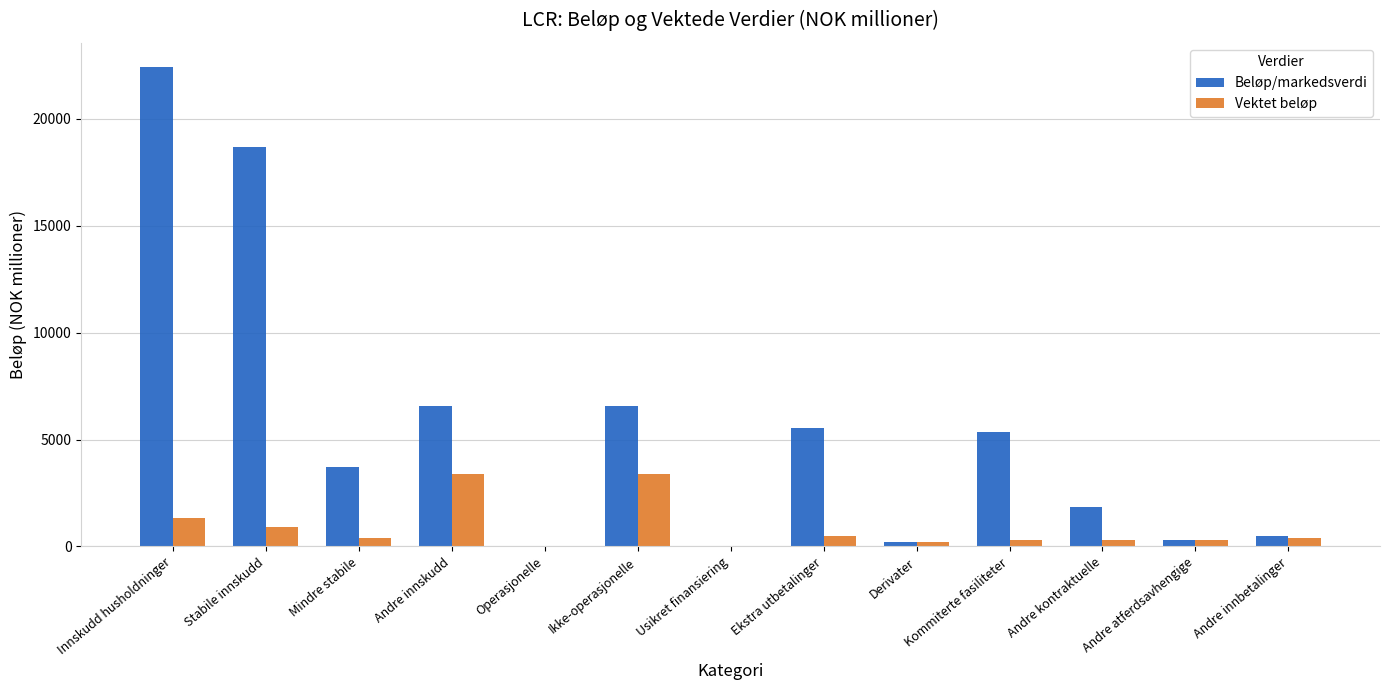

Which category has the highest value across all series?

Innskudd husholdninger